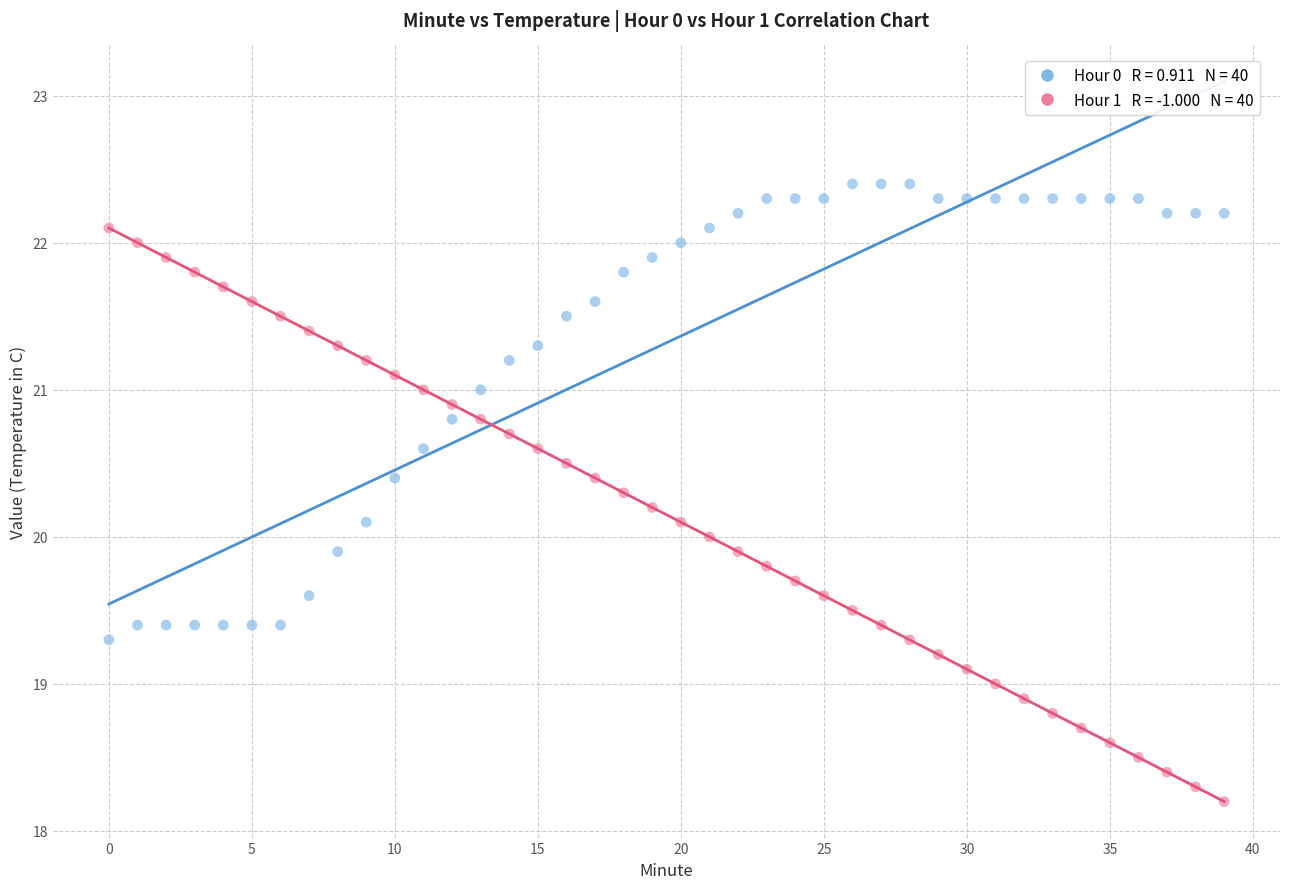

Across all data points, what is the range of Y values (max minus min)?

4.2